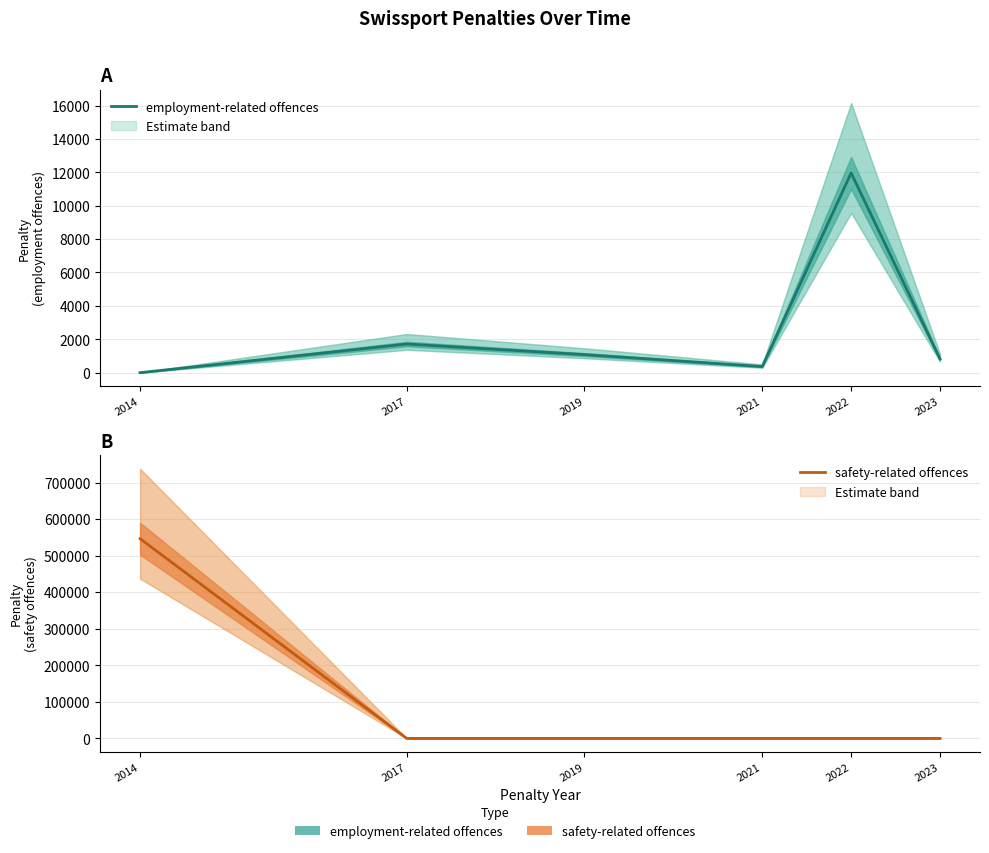

True or false: safety-related offences has a value of 546444 at 2014.

True